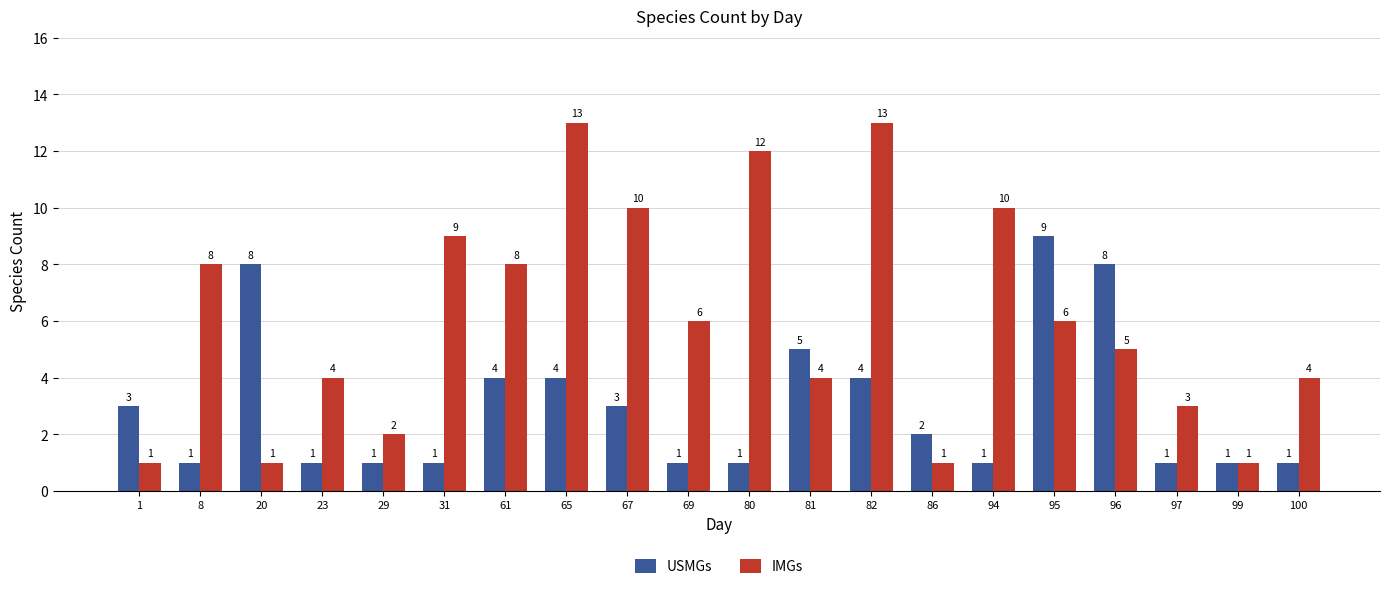

What is the value of the USMGs bar at the 5th from the left?

1